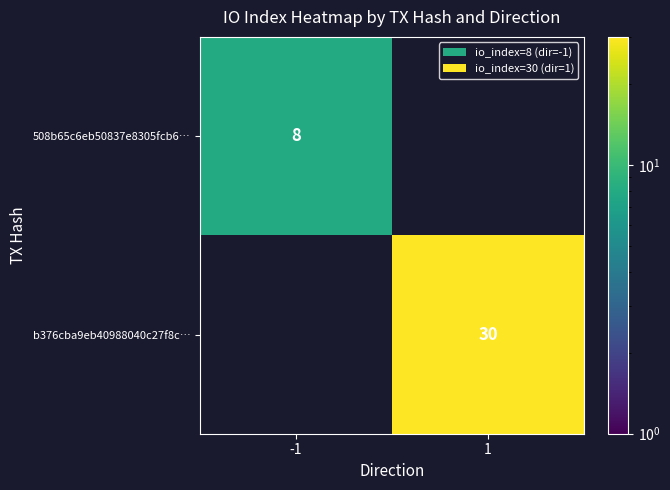

Which has a higher value, -1 or 1?

1